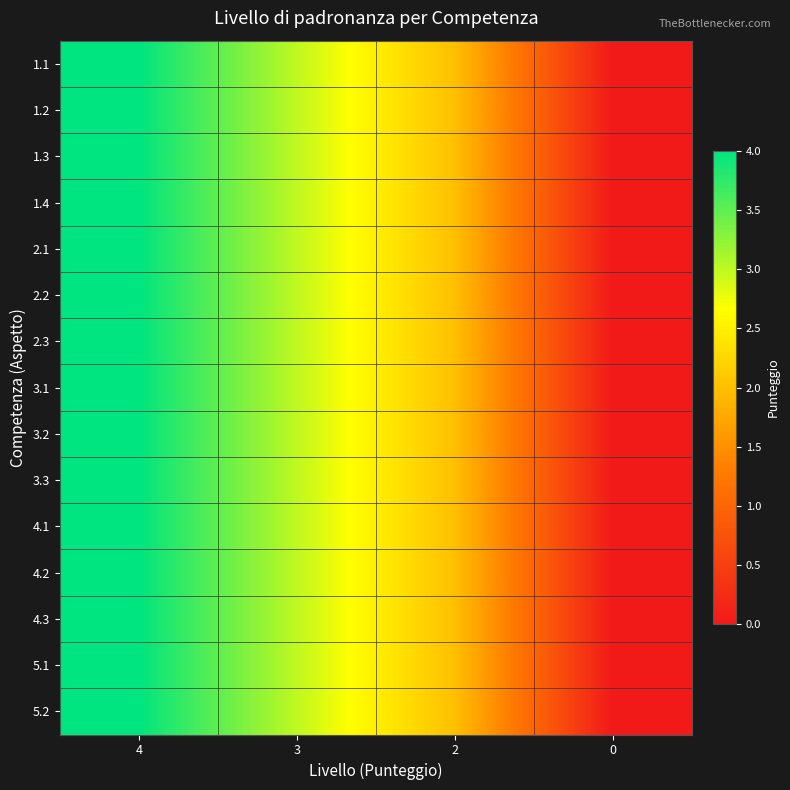

Count the number of data series in this chart.

15